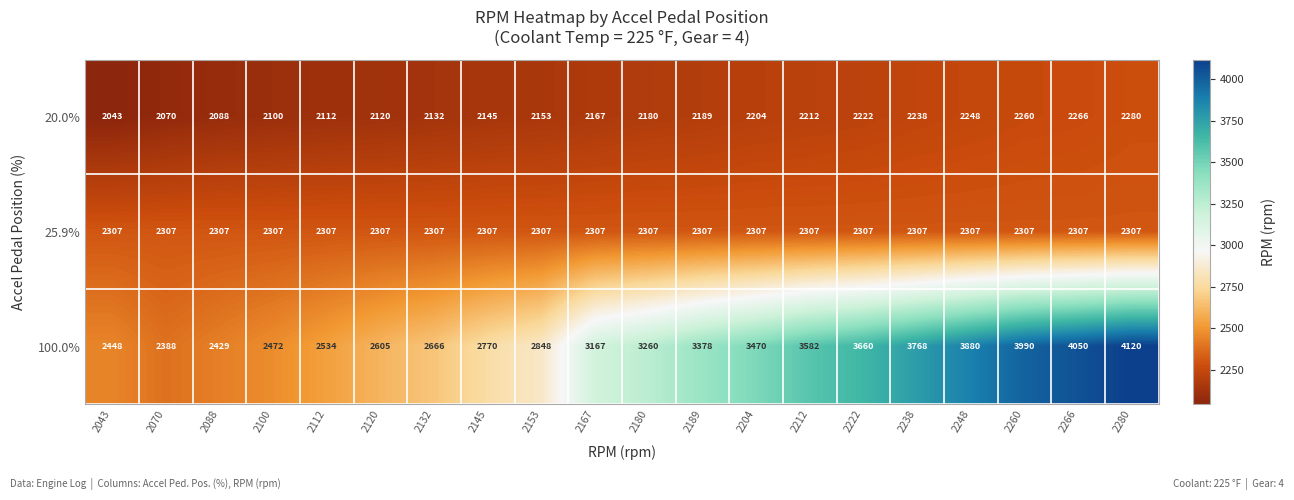

Which series has the largest range (max minus min)?

100.0%